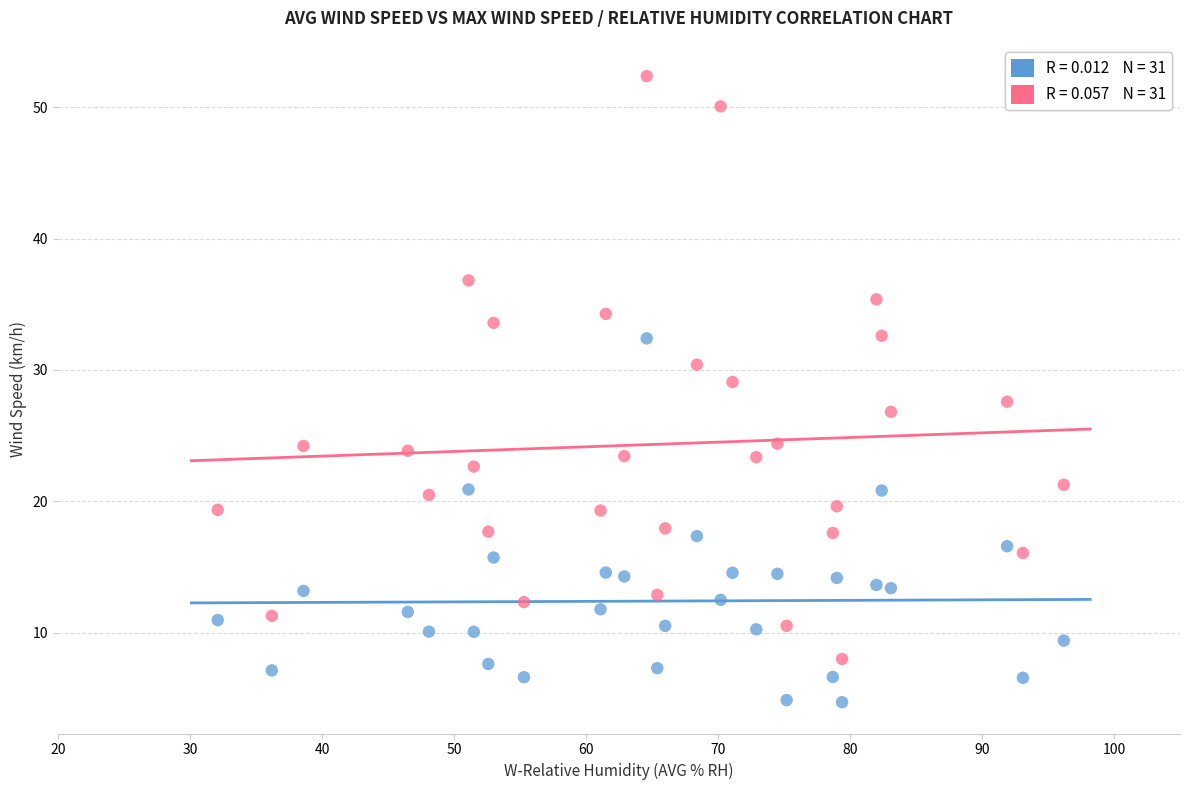

Across all data points, what is the range of X values (max minus min)?

64.1